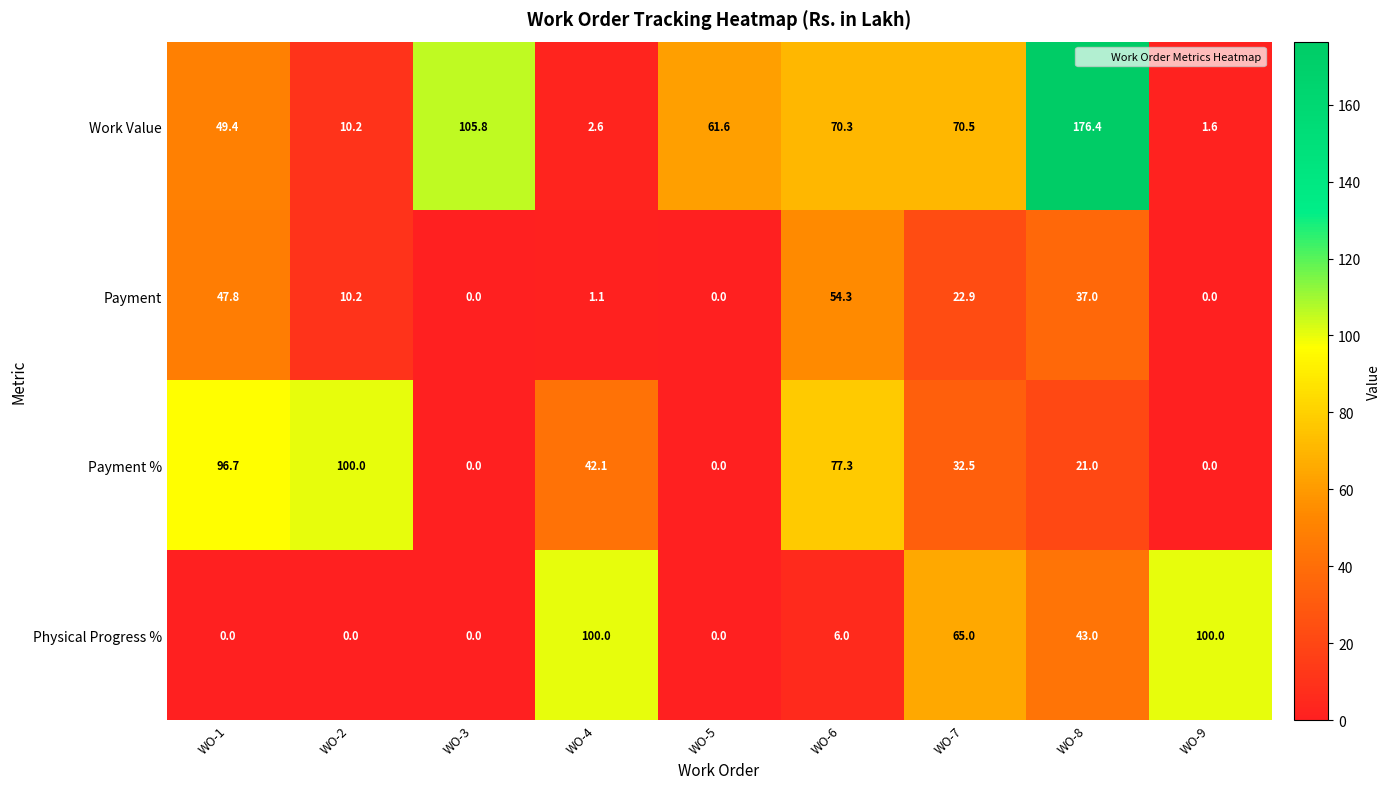

At WO-7, list the series in order from largest to smallest.

Work Value, Physical Progress %, Payment %, Payment